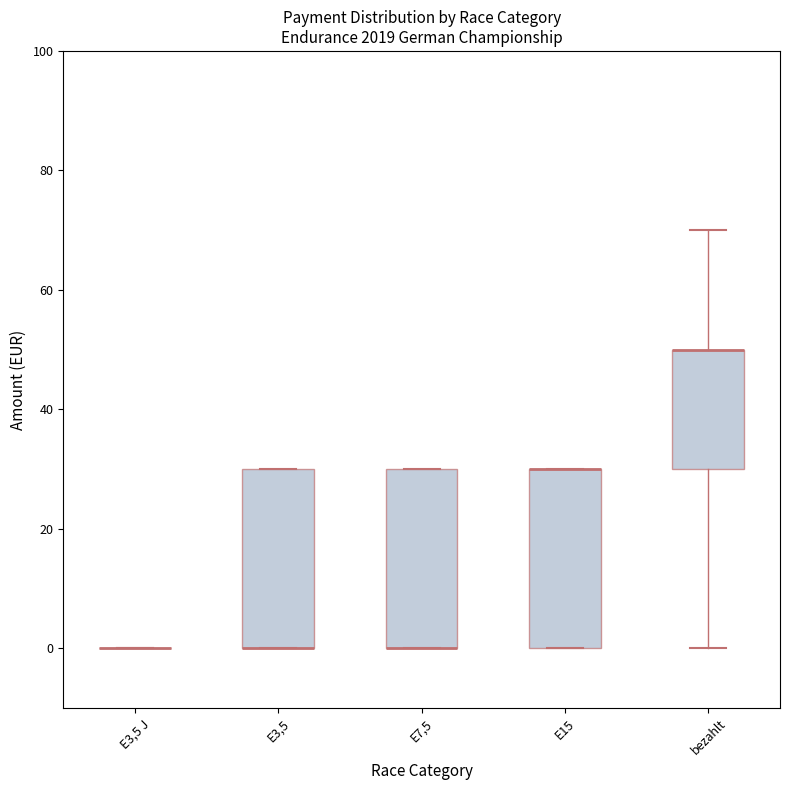

Reading left to right, read every box against the y-axis: the position of its median line, the range the box covers, and the ends of its whiskers. The values are not printed on the chart, so give them approximately, as read against the axis.

E3,5 J: box collapsed to a line at 0, whiskers 0 to 0
E3,5: median 0 (drawn on the box's lower edge), box 0 to 30, whiskers 0 to 30
E7,5: median 0 (drawn on the box's lower edge), box 0 to 30, whiskers 0 to 30
E15: median 30 (drawn on the box's upper edge), box 0 to 30, whiskers 0 to 30
bezahlt: median 50 (drawn on the box's upper edge), box 30 to 50, whiskers 0 to 70